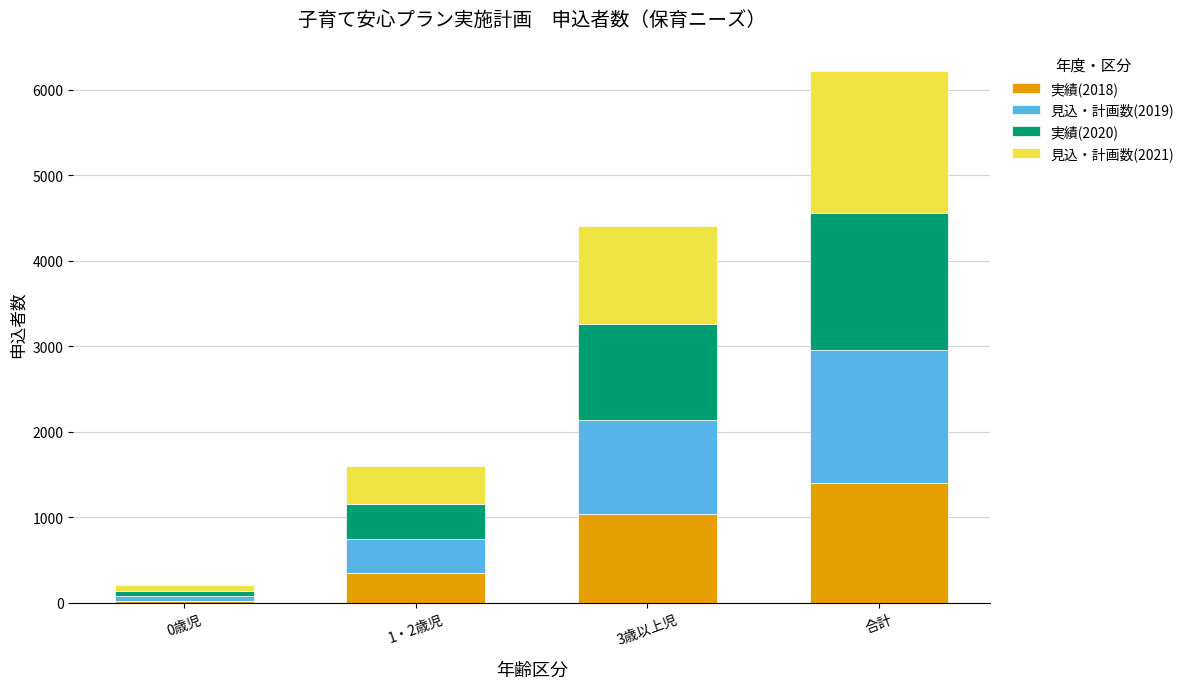

Reading left to right, what are the values for 実績(2018)?

25	342	1035	1402